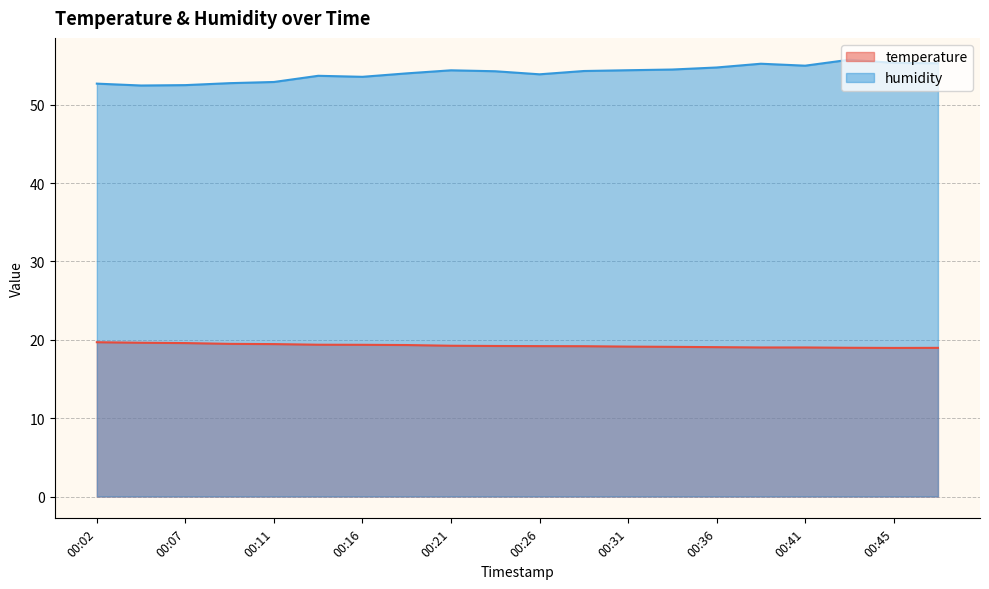

What is the total value across all series at 00:14?

73.1